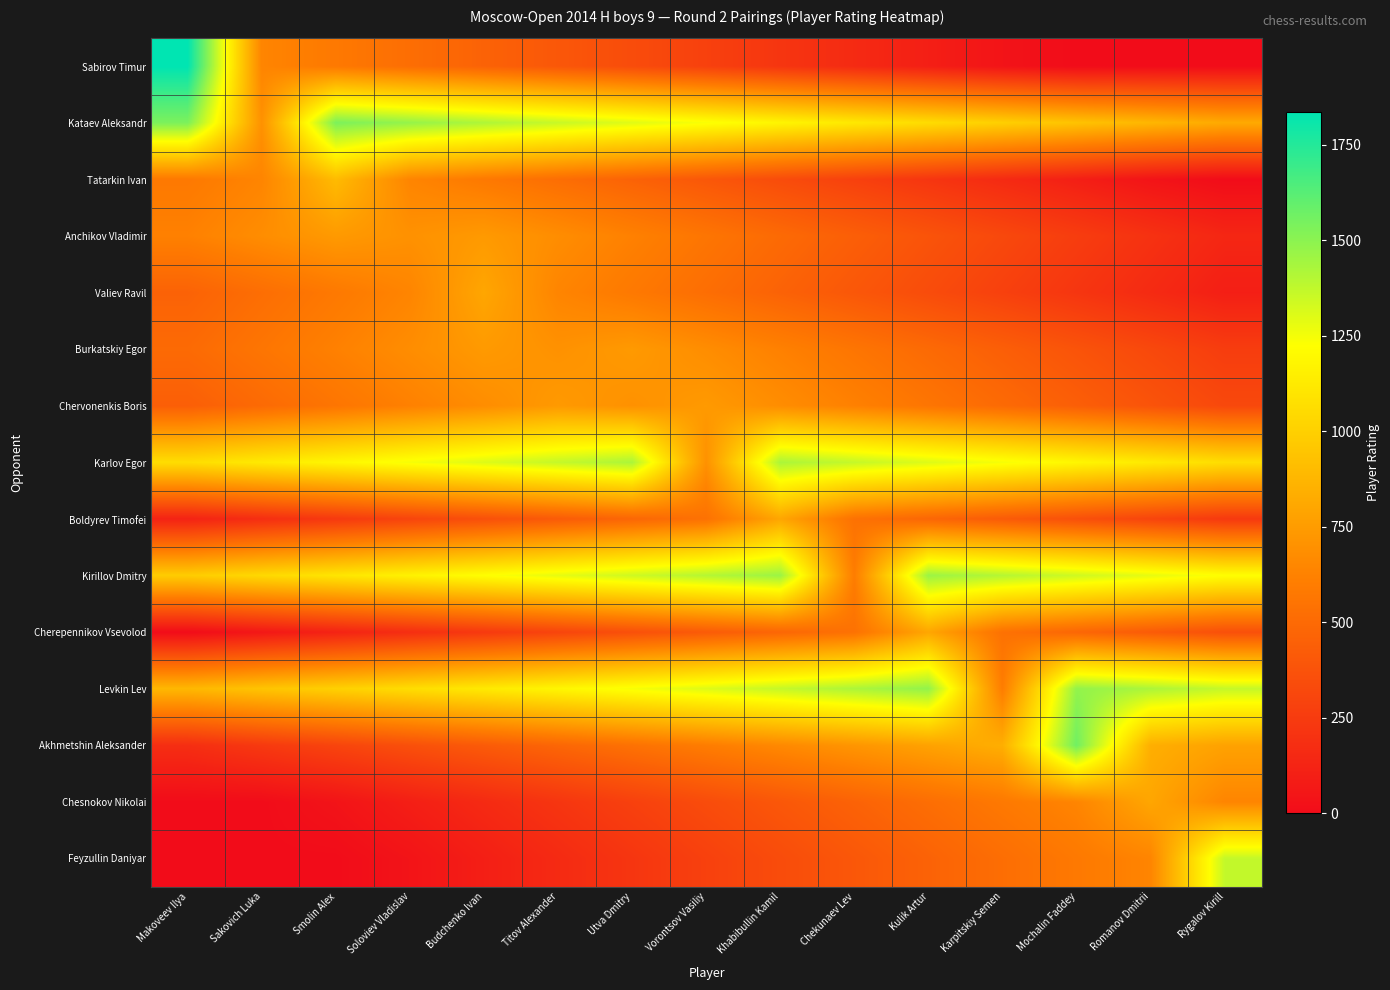

At which category does the chart reach its peak across all series?

Makoveev Ilya